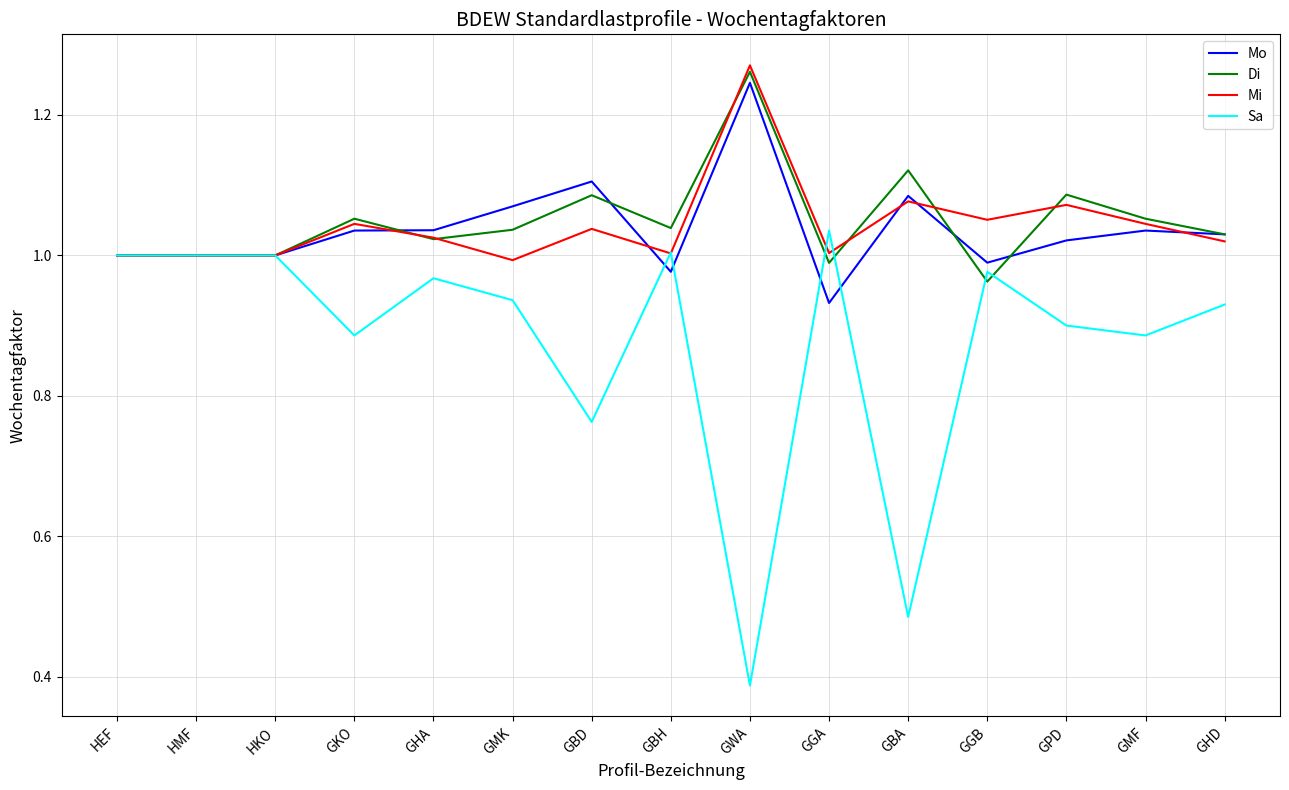

At GGA, list the series in order from smallest to largest.

Mo, Di, Mi, Sa